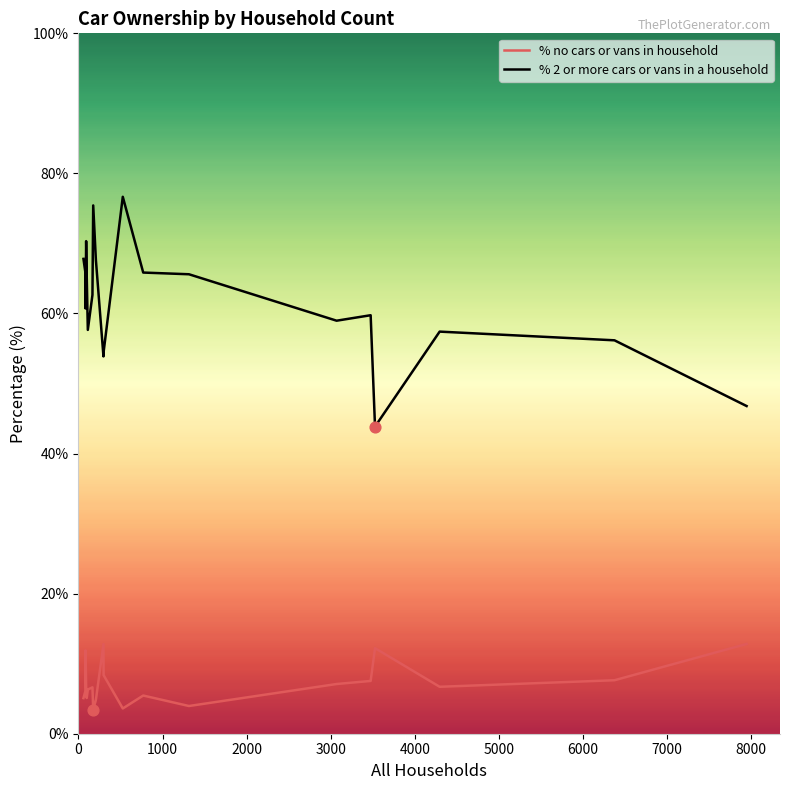

Which series has the largest range (max minus min)?

% 2 or more cars or vans in a household